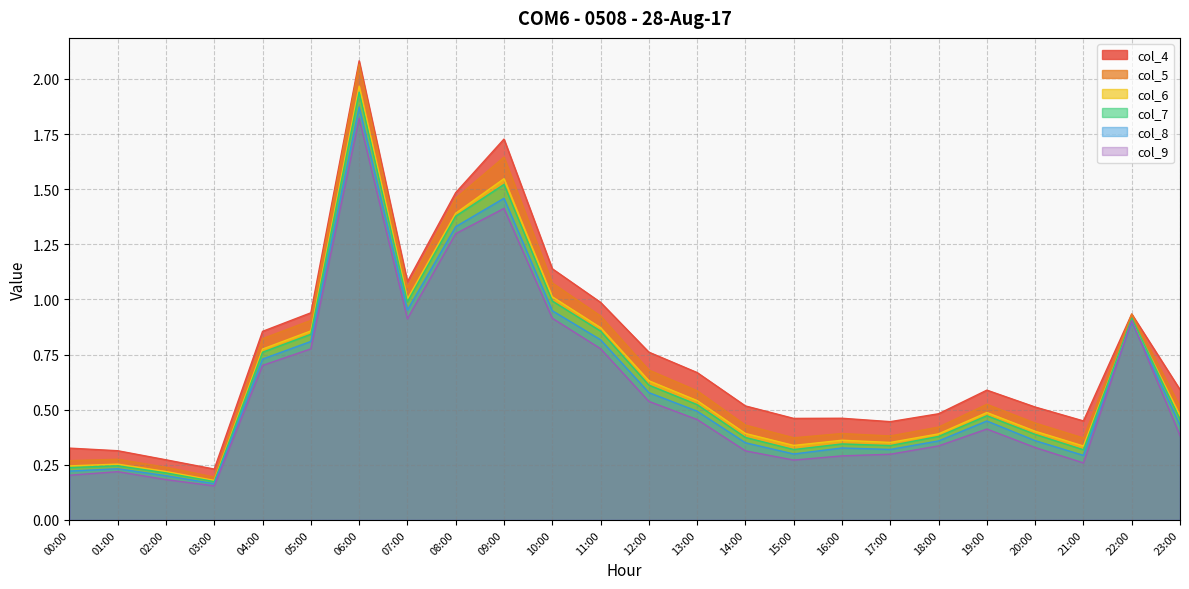

Is the value of col_8 at 00:00 greater than the value of col_5 at 05:00?

No